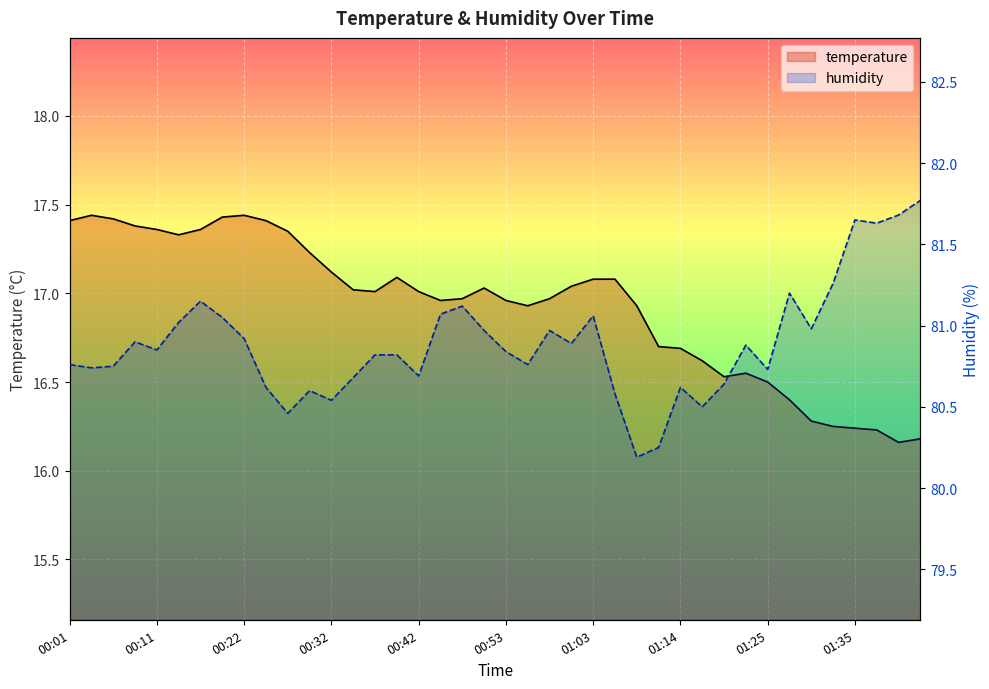

True or false: temperature has more than 1 points higher than both neighbors.

True